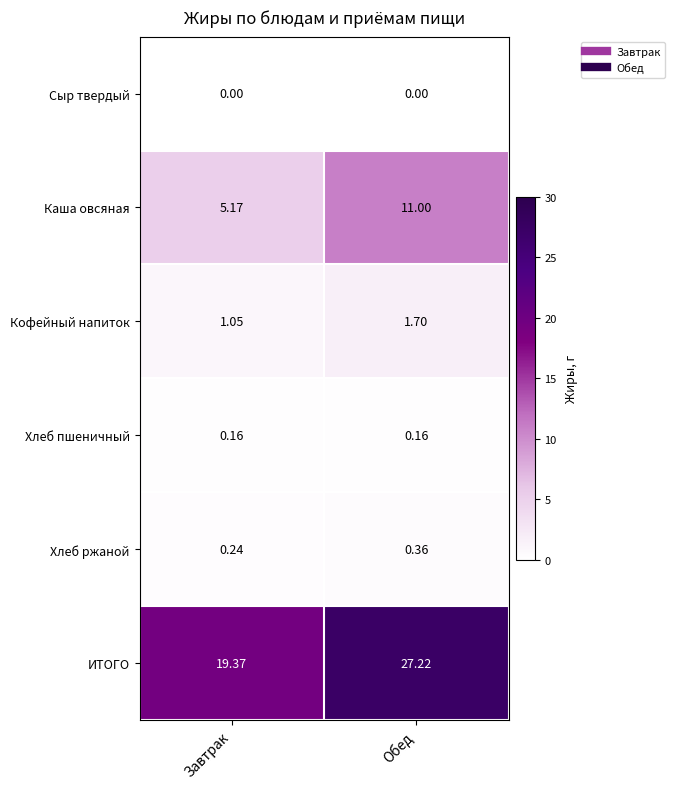

Is the value of Хлеб пшеничный at Завтрак greater than the value of Кофейный напиток at Обед?

No